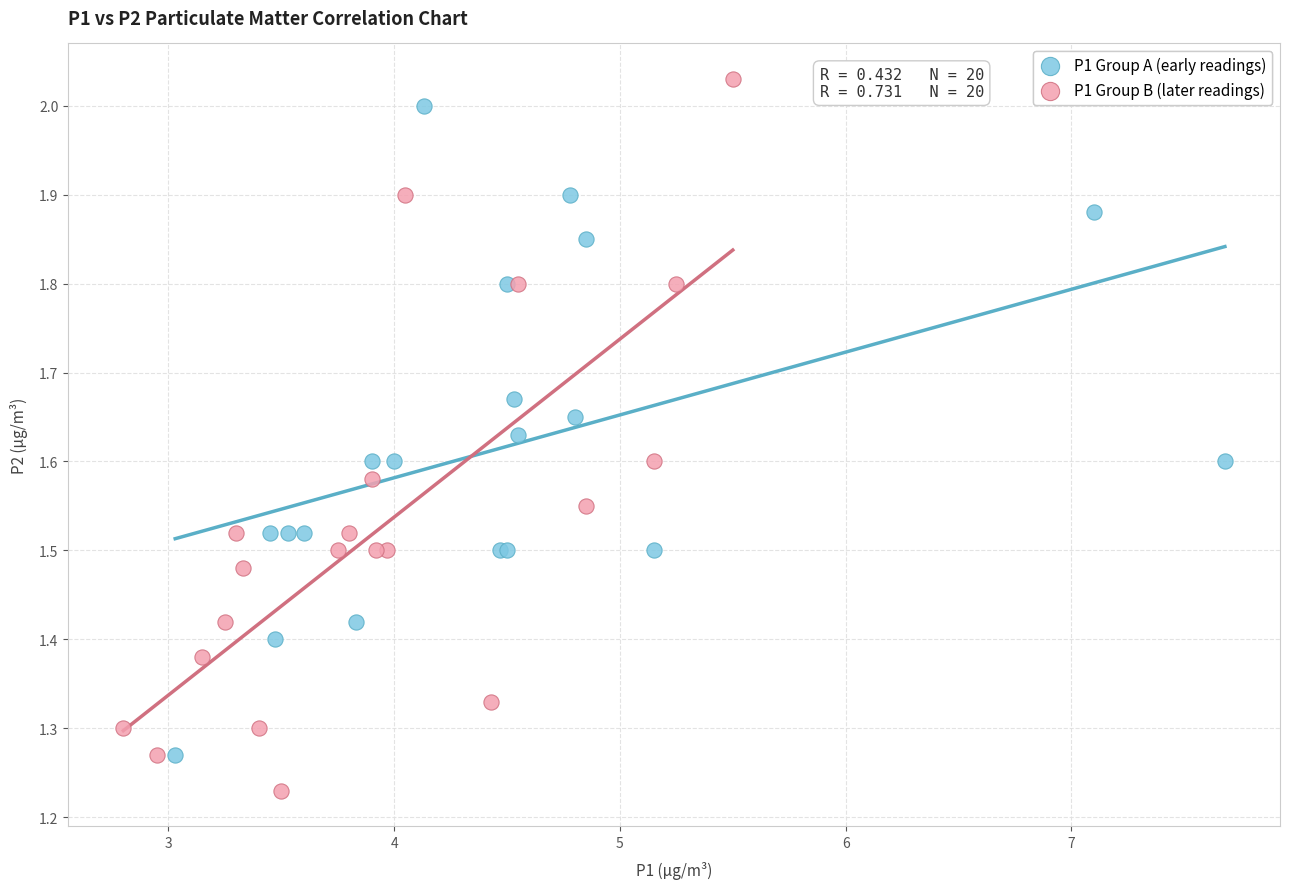

Which series contains the lowest Y value?

P1 Group B (later readings)